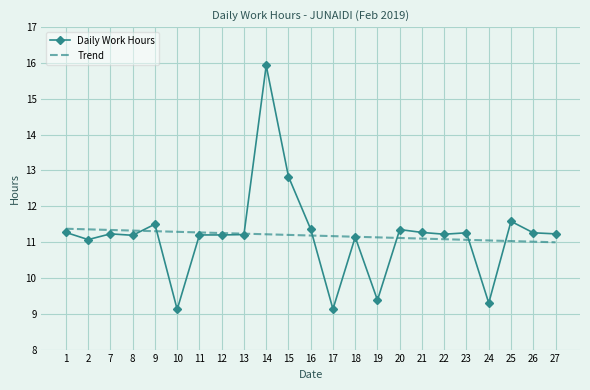

Where does the Trend series first go above 11?

1